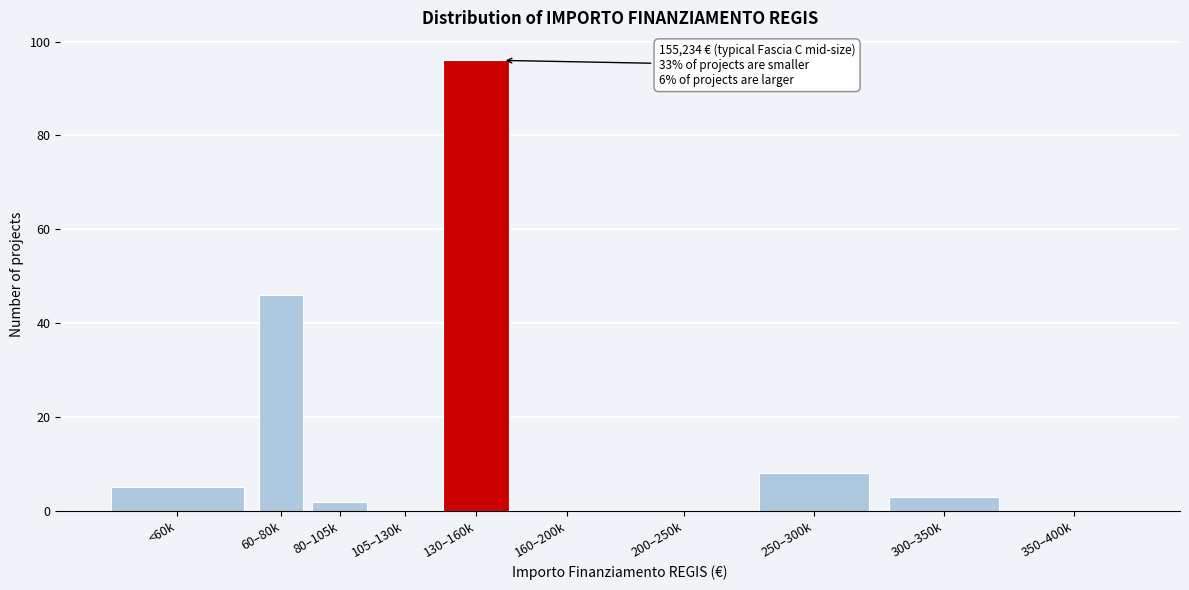

Reading right to left, extract all data points from this chart.

350–400k=0	300–350k=3	250–300k=8	200–250k=0	160–200k=0	130–160k=96	105–130k=0	80–105k=2	60–80k=46	<60k=5